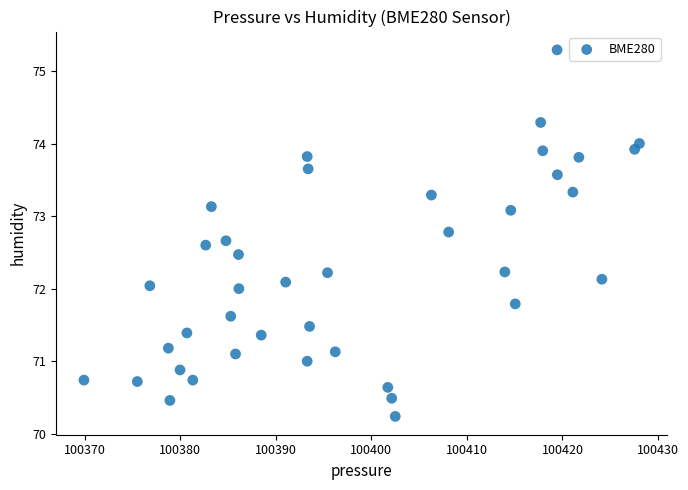

What is the range of X values (max minus min)?

58.1